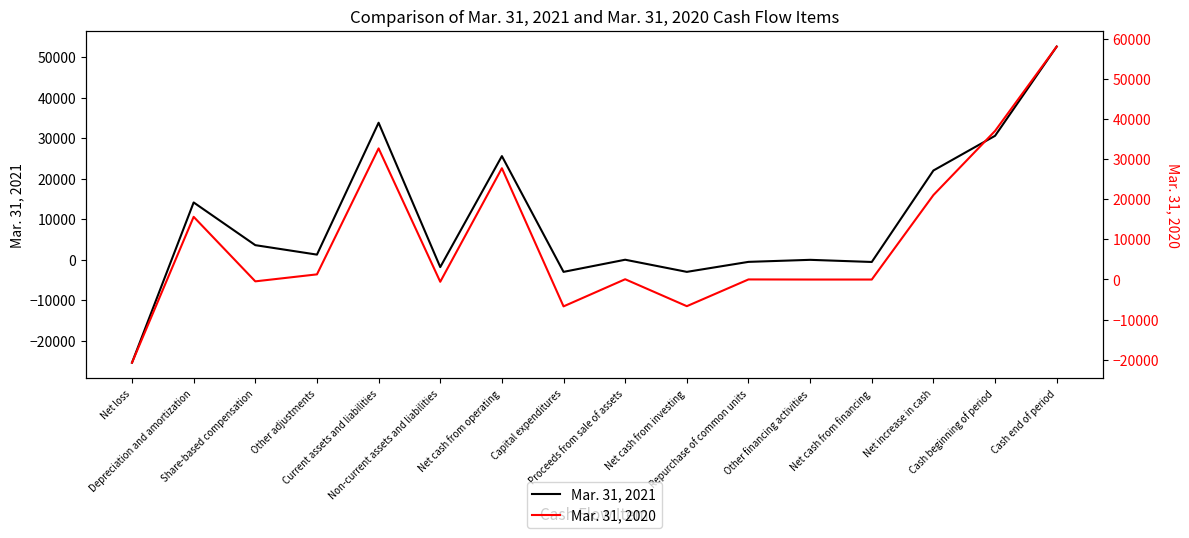

What is the label of the 7th point from the right?

Net cash from investing